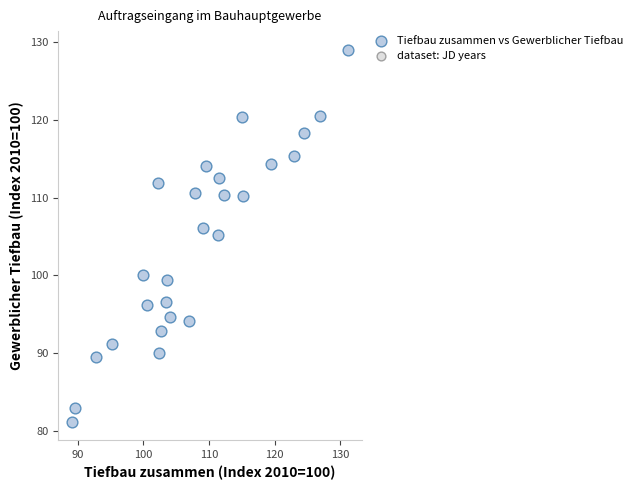

What is the range of Y values (max minus min)?

47.8